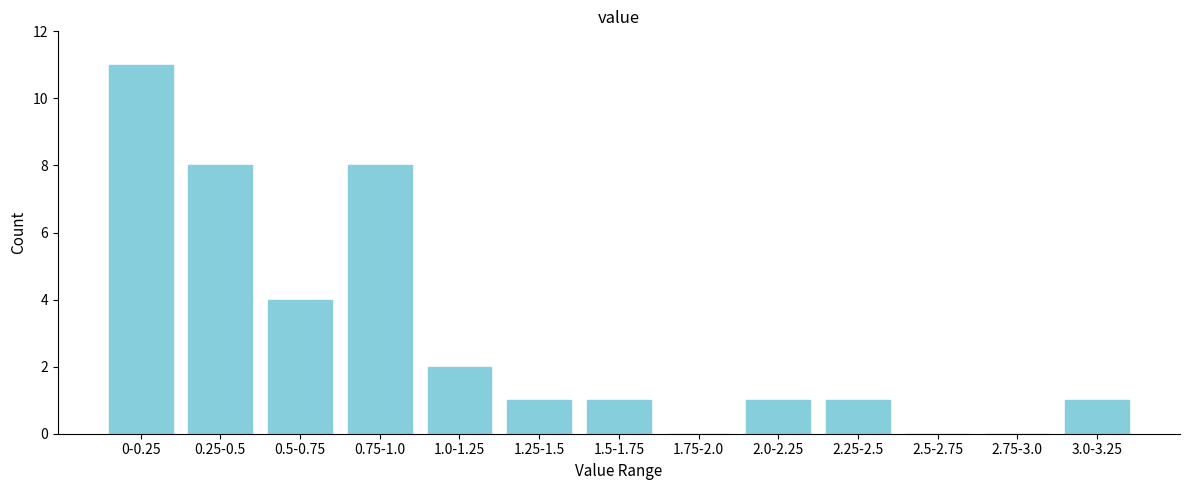

Reading left to right, extract all data points from this chart.

0-0.25=11	0.25-0.5=8	0.5-0.75=4	0.75-1.0=8	1.0-1.25=2	1.25-1.5=1	1.5-1.75=1	1.75-2.0=0	2.0-2.25=1	2.25-2.5=1	2.5-2.75=0	2.75-3.0=0	3.0-3.25=1